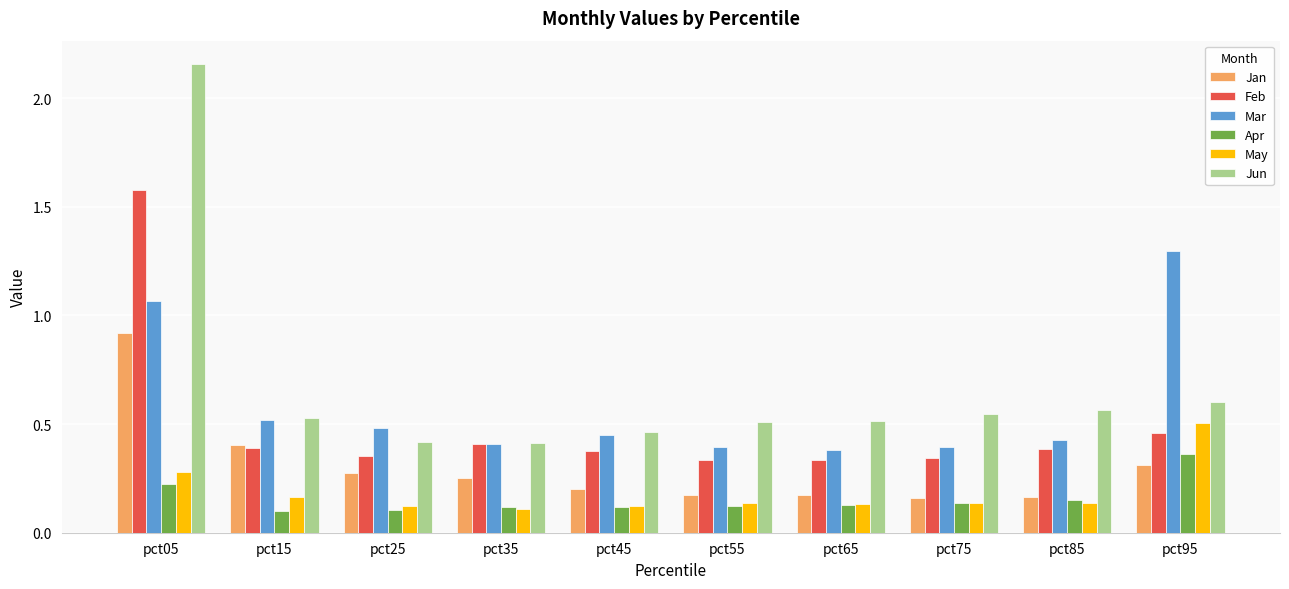

Is the value of Jun at pct75 greater than the value of Mar at pct25?

Yes